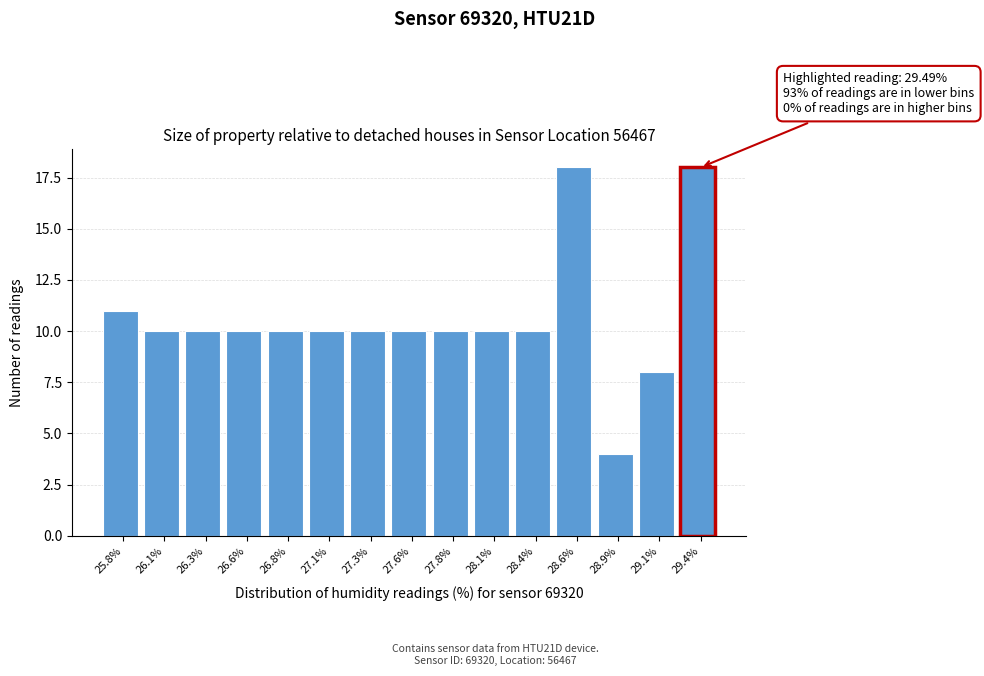

Reading left to right, transcribe all the data shown in this chart.

11	10	10	10	10	10	10	10	10	10	10	18	4	8	18